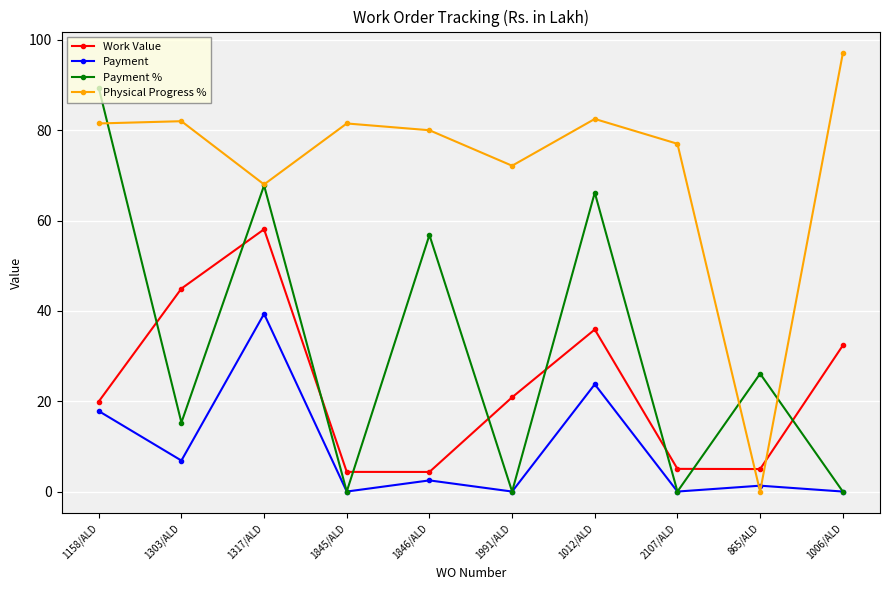

The Physical Progress % series shows 80.0 at 1846/ALD. True or false?

True